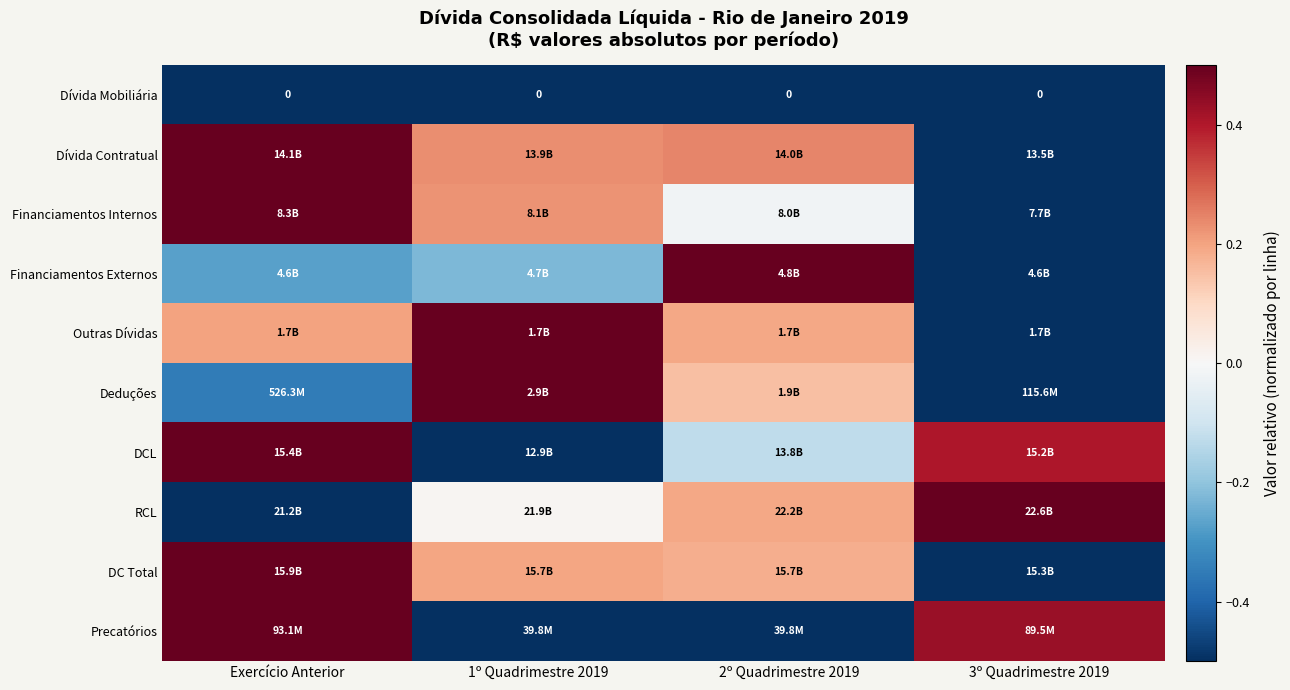

Which category has the highest value in the Dívida Mobiliária series?

Exercício Anterior